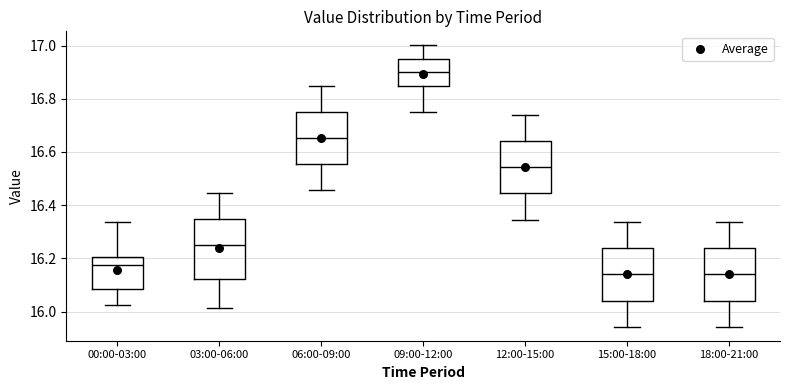

Reading left to right, transcribe this box plot: for each box, give where its median line is, the range the box spans, and where its two whiskers end, as read against the y-axis. The values are not printed on the chart, so give them approximately, as read against the axis.

00:00-03:00: median 16.18, box 16.08 to 16.20, whiskers 16.02 to 16.34
03:00-06:00: median 16.26, box 16.12 to 16.34, whiskers 16.02 to 16.44
06:00-09:00: median 16.66, box 16.56 to 16.76, whiskers 16.46 to 16.84
09:00-12:00: median 16.90, box 16.84 to 16.96, whiskers 16.74 to 17.00
12:00-15:00: median 16.54, box 16.44 to 16.64, whiskers 16.34 to 16.74
15:00-18:00: median 16.14, box 16.04 to 16.24, whiskers 15.94 to 16.34
18:00-21:00: median 16.14, box 16.04 to 16.24, whiskers 15.94 to 16.34